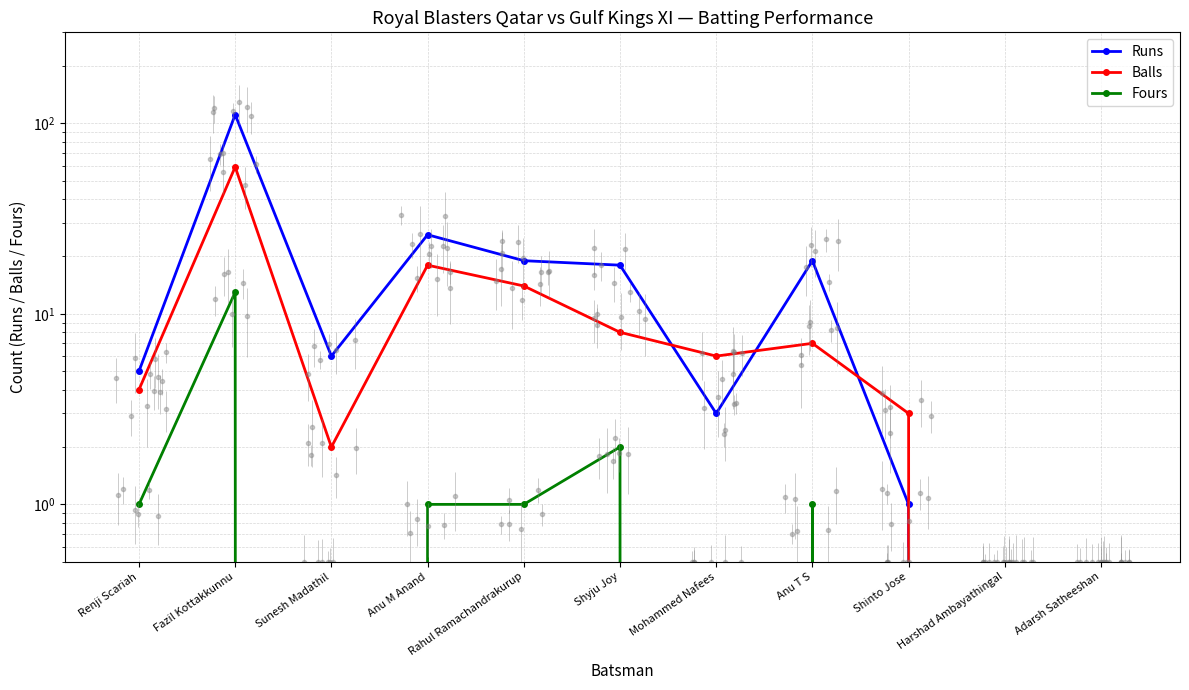

Rank the series at Anu T S from highest to lowest value.

Runs, Balls, Fours